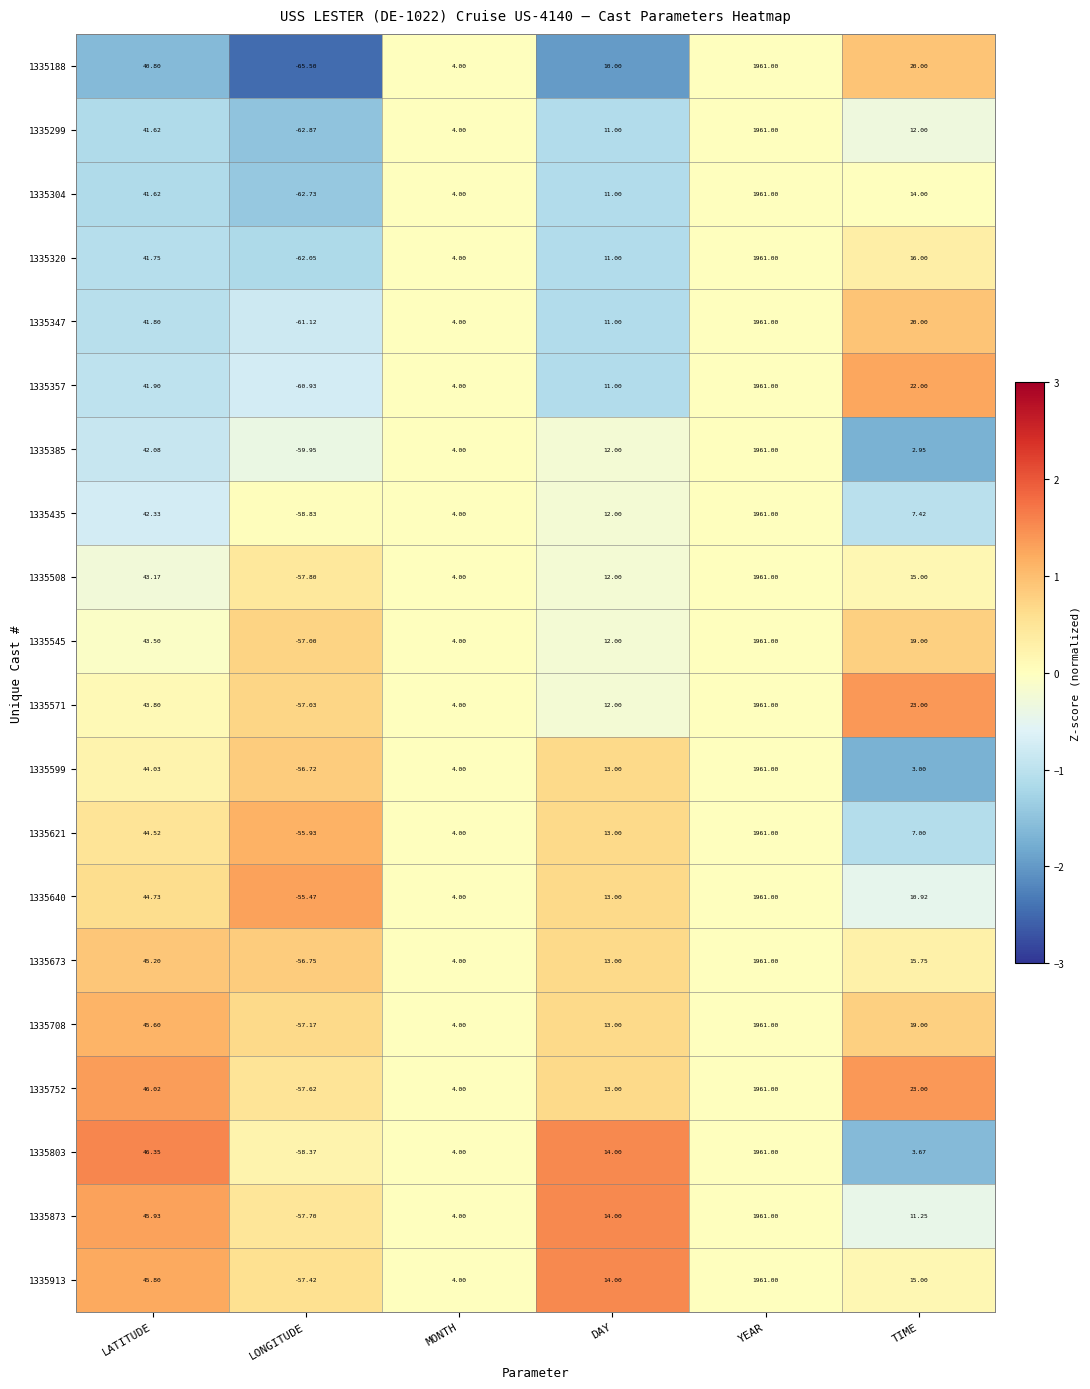

Which series has the widest spread of values?

1335188